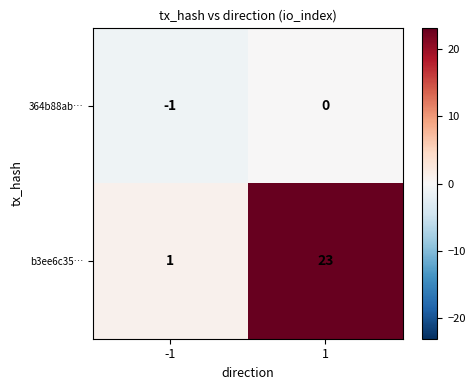

Reading left to right, transcribe all the data shown in this chart.

364b88ab…: -1=-1	1=0
b3ee6c35…: -1=1	1=23